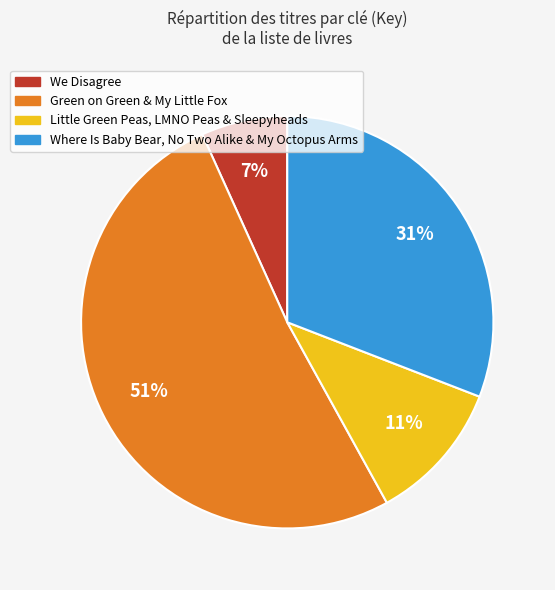

To the nearest percent, what is the average slice percentage?

25%